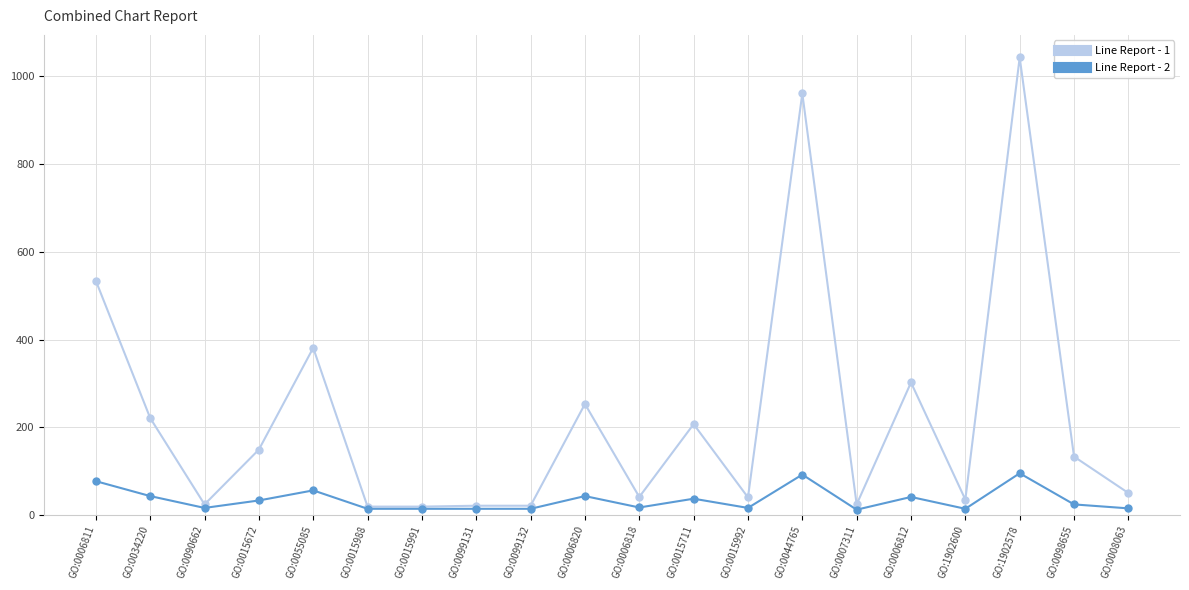

Where is the first local maximum for Line Report - 2?

GO:0055085